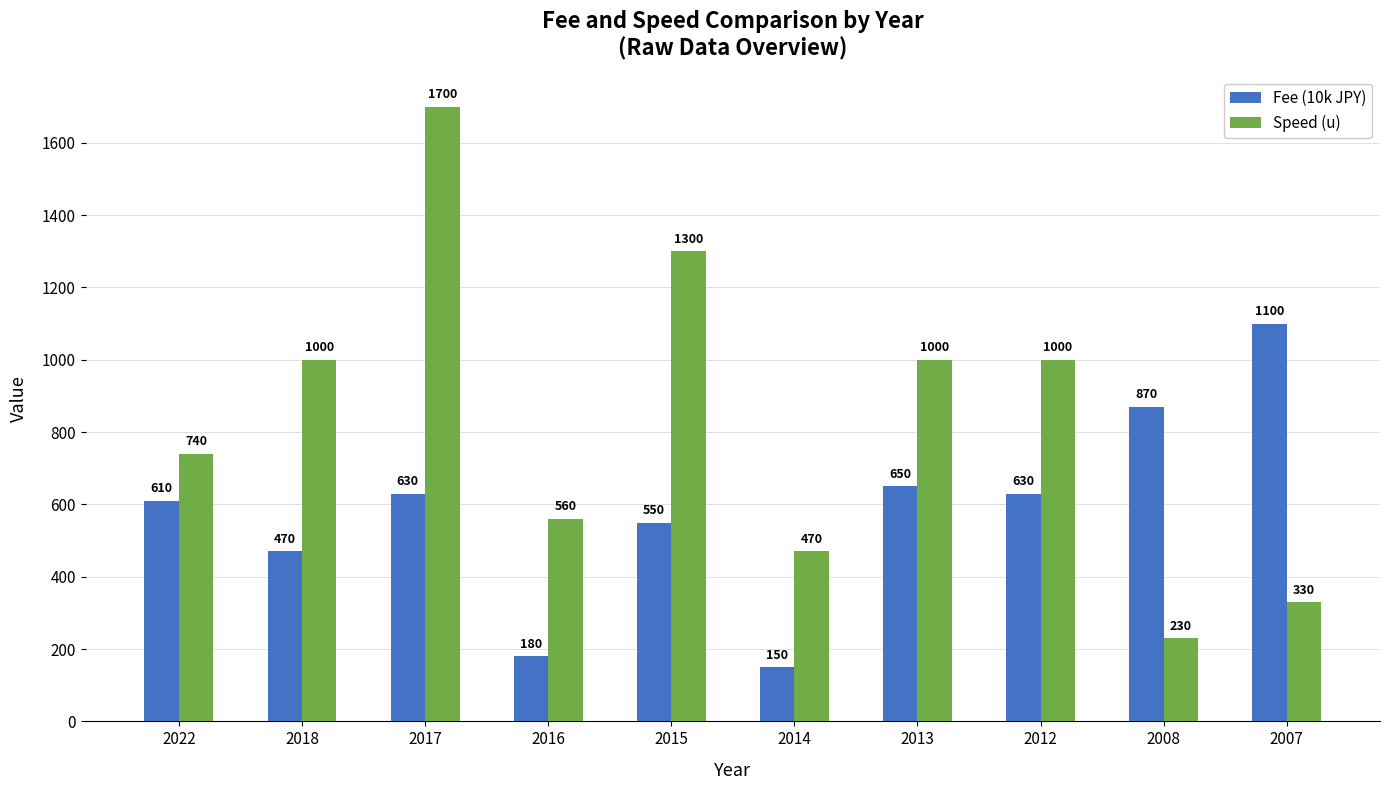

The value of Speed (u) at 2008 is 230. True or false?

True